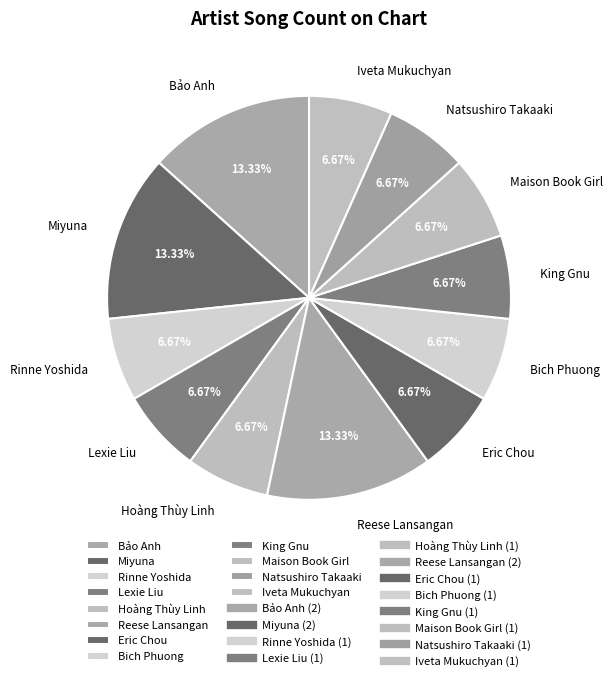

To the nearest percent, what portion does Lexie Liu represent?

7%